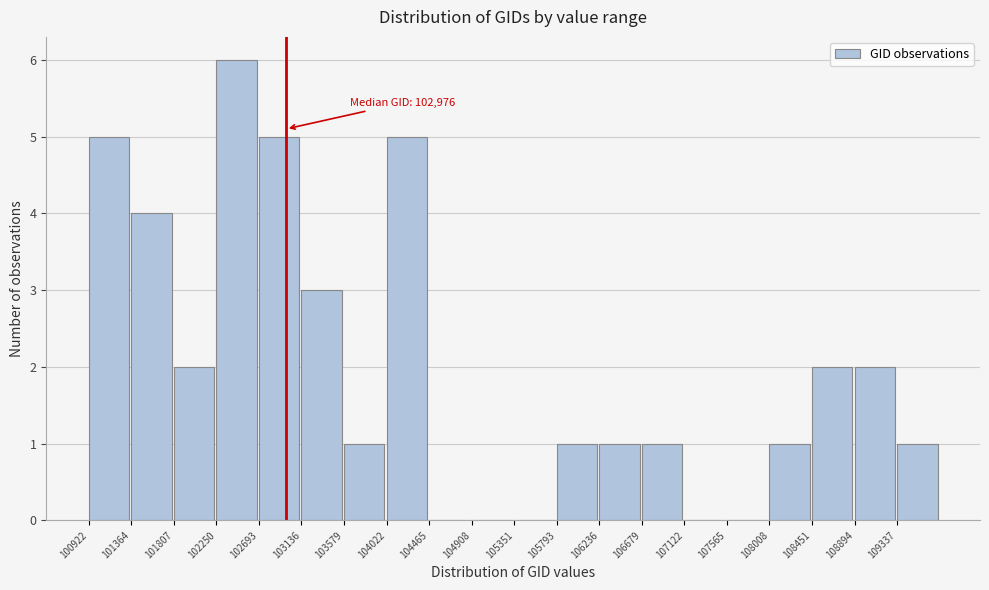

Which range on the x-axis has the tallest bar?

102250 to 102700